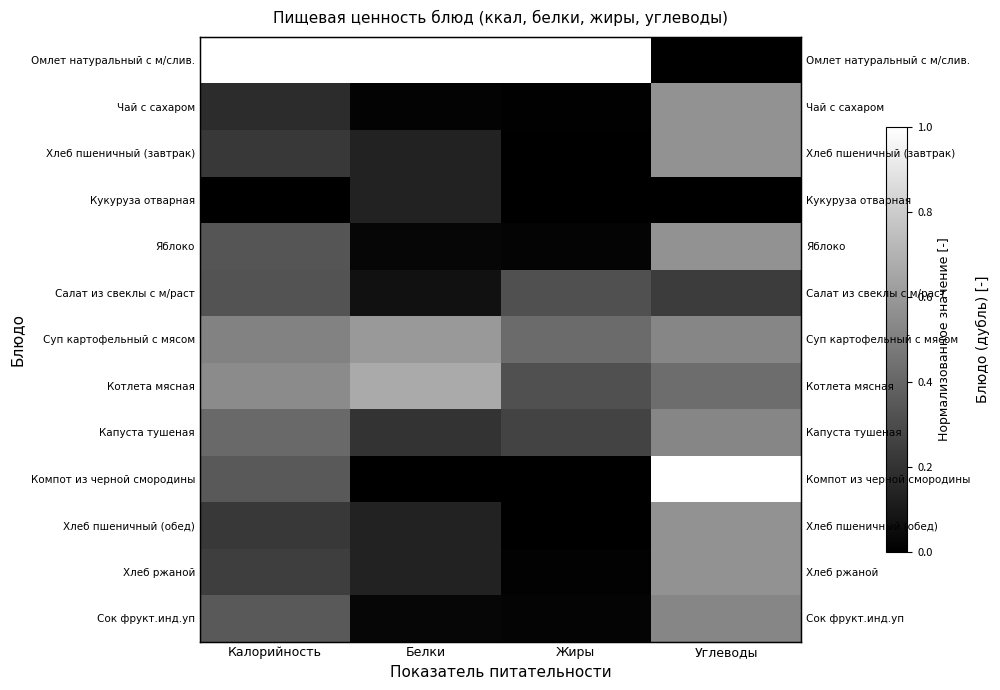

How many series are shown in this chart?

13